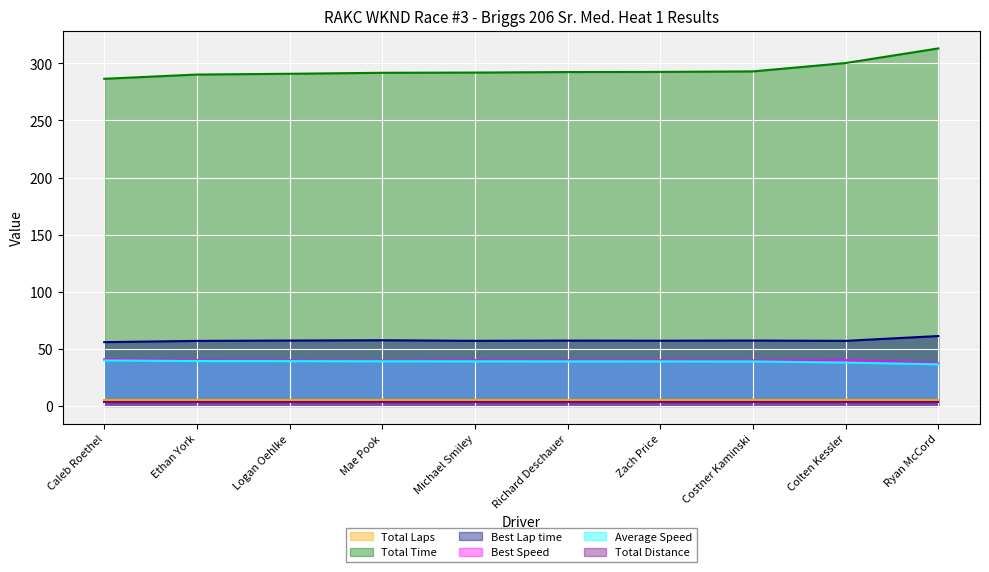

Between Colten Kessler and Mae Pook, which is larger?

Colten Kessler